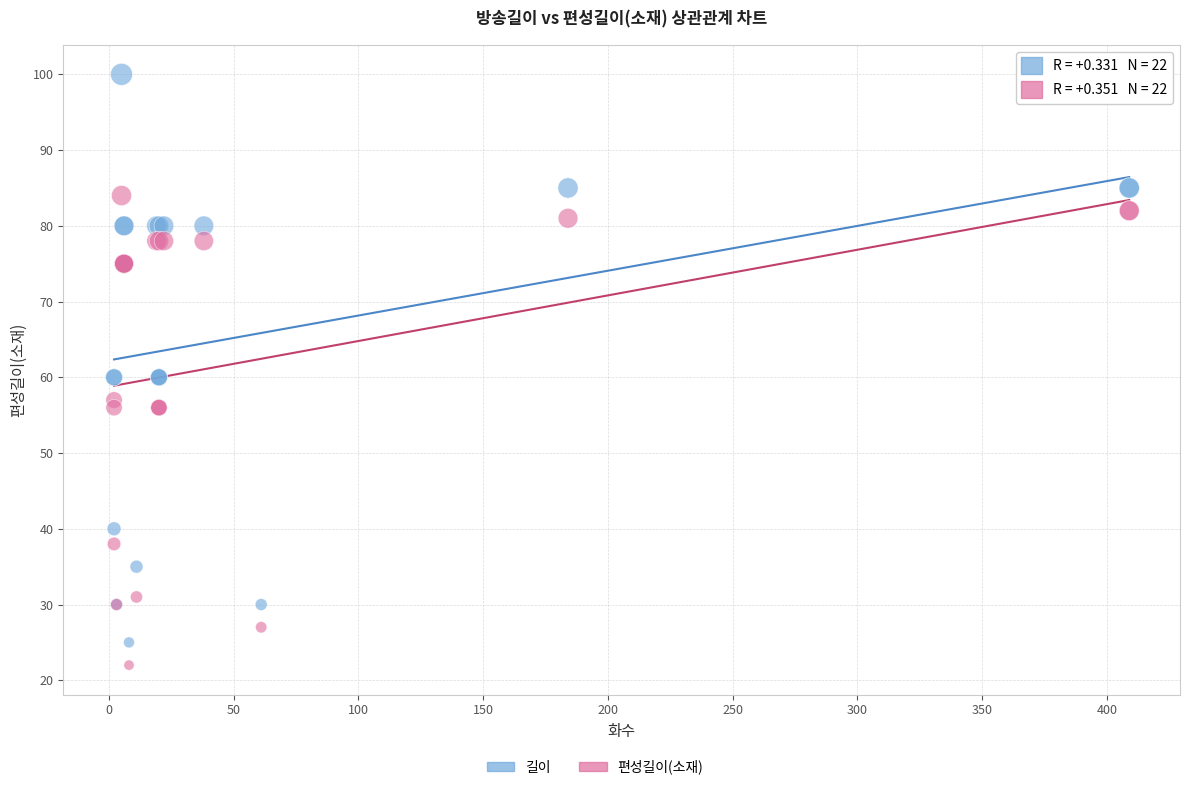

What is the X range (max minus min) for the scatter plot?

407